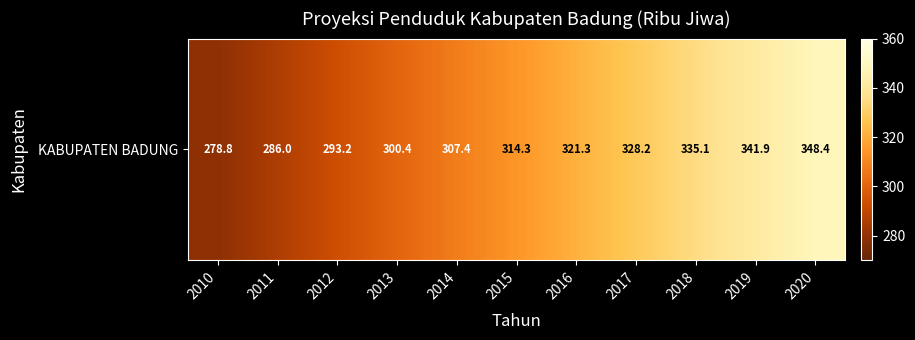

How many values are below 314?

5